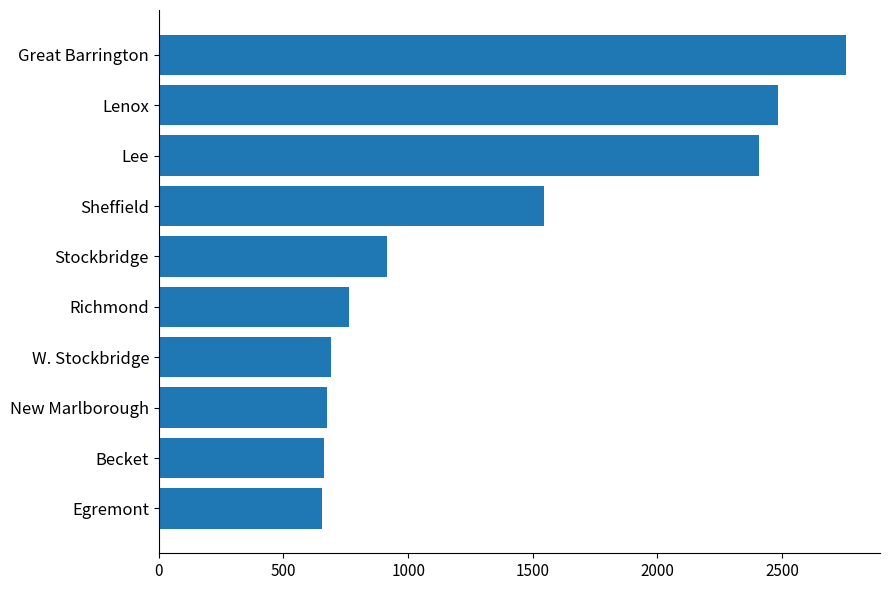

Between Stockbridge and Sheffield, which is larger?

Sheffield